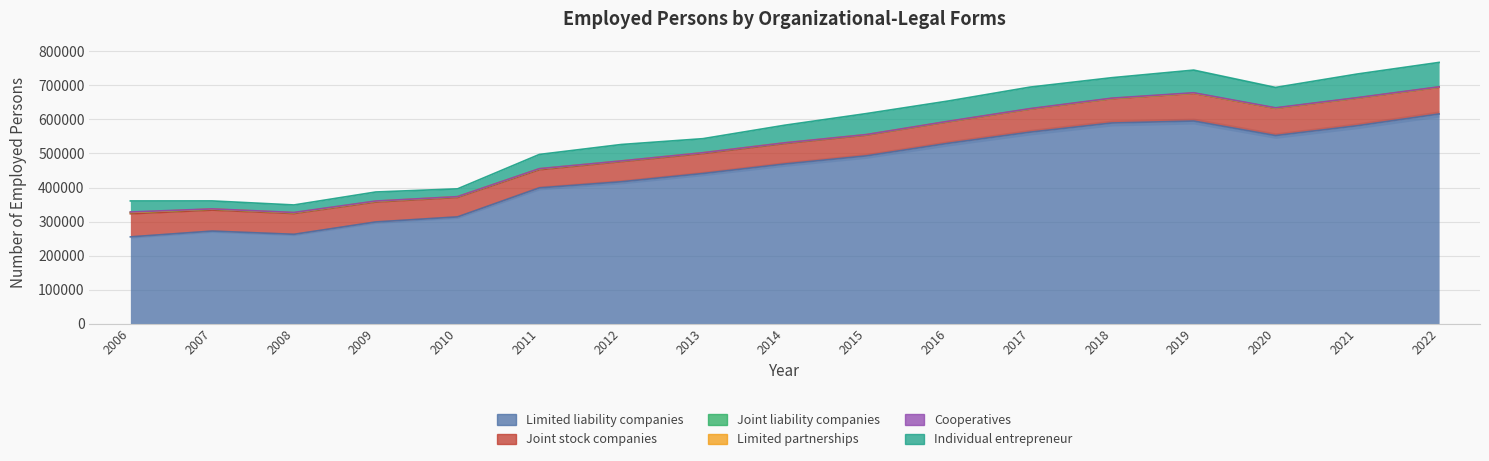

Between 2017 and 2021, which is larger?

2021